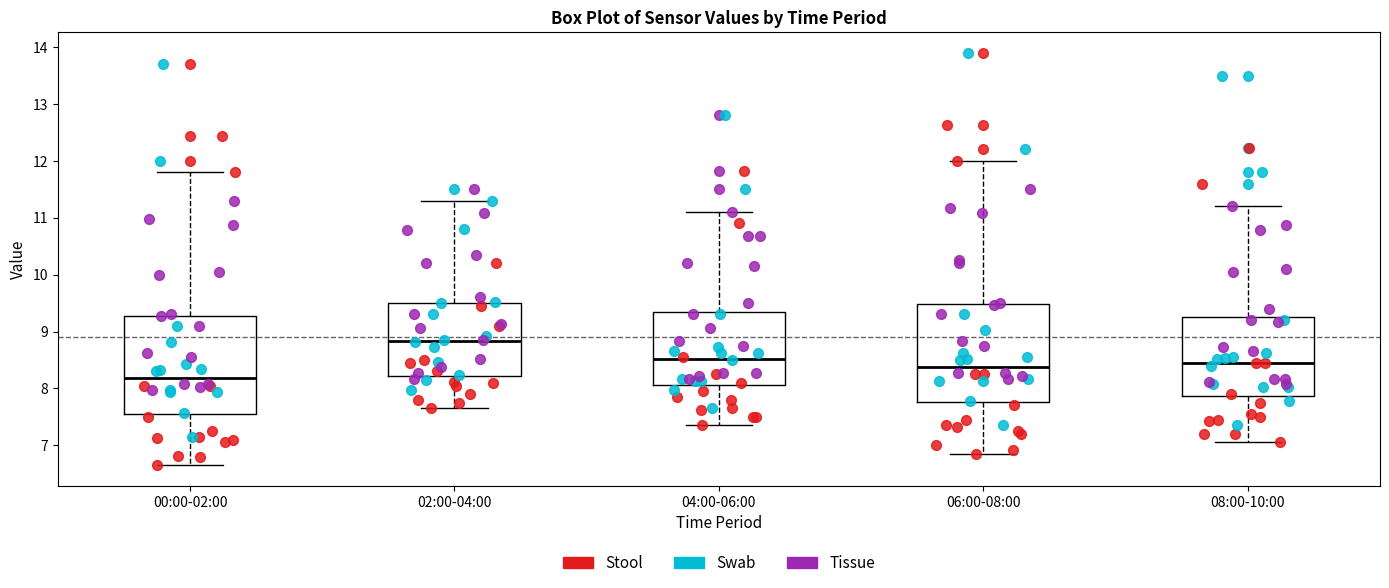

Reading left to right, transcribe this box plot: for each box, give where its median line is, the range the box spans, and where its two whiskers end, as read against the y-axis. The values are not printed on the chart, so give them approximately, as read against the axis.

00:00-02:00: median 8.2, box 7.6 to 9.3, whiskers 6.7 to 11.8
02:00-04:00: median 8.8, box 8.2 to 9.5, whiskers 7.7 to 11.3
04:00-06:00: median 8.5, box 8.1 to 9.4, whiskers 7.4 to 11.1
06:00-08:00: median 8.4, box 7.8 to 9.5, whiskers 6.9 to 12.0
08:00-10:00: median 8.5, box 7.9 to 9.3, whiskers 7.1 to 11.2